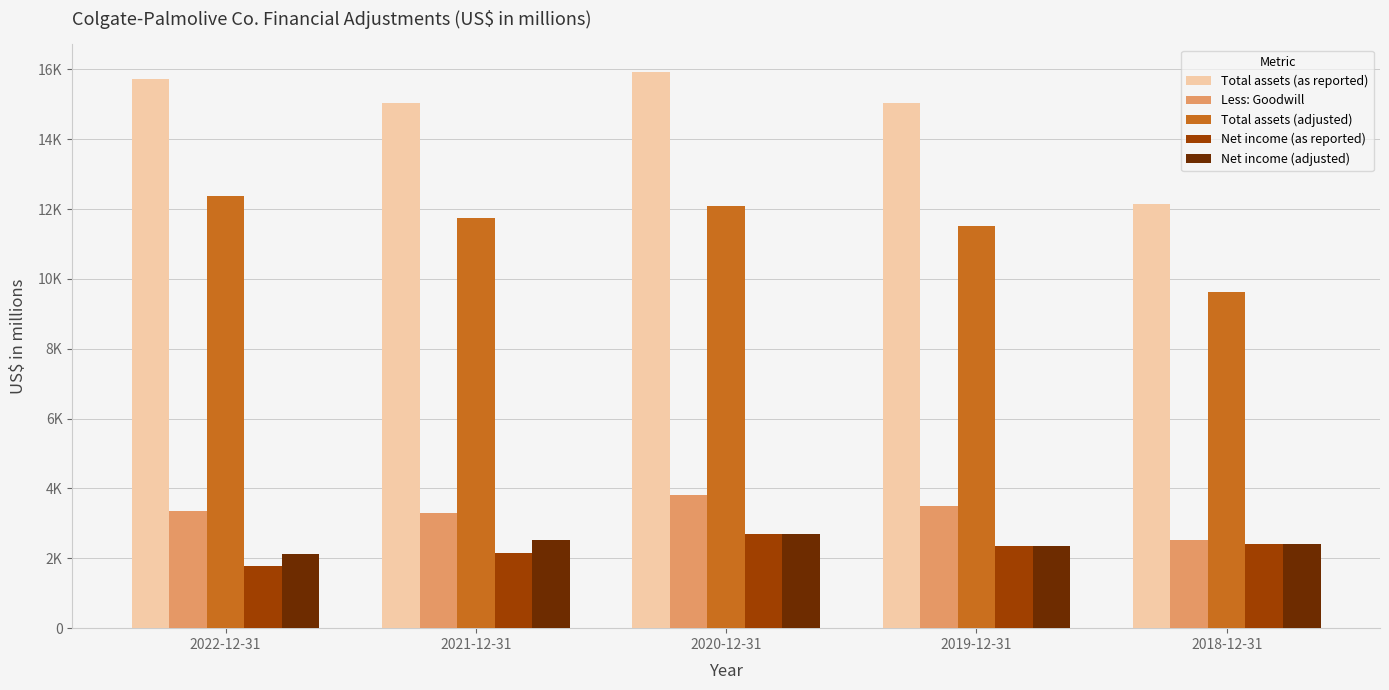

Rank the categories by Total assets (as reported) value from highest to lowest.

2020-12-31, 2022-12-31, 2021-12-31, 2019-12-31, 2018-12-31